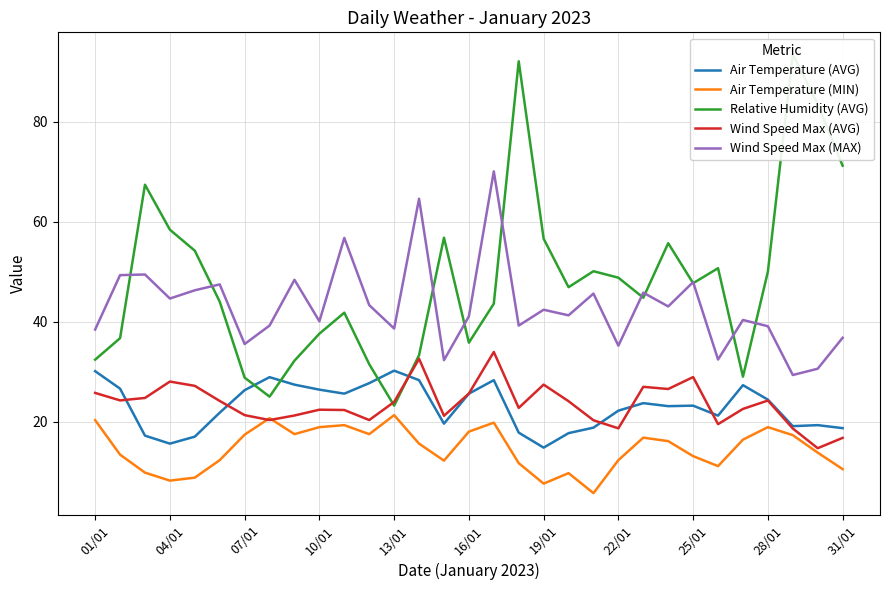

The Wind Speed Max (MAX) series shows 81.3 at 25/01. True or false?

False